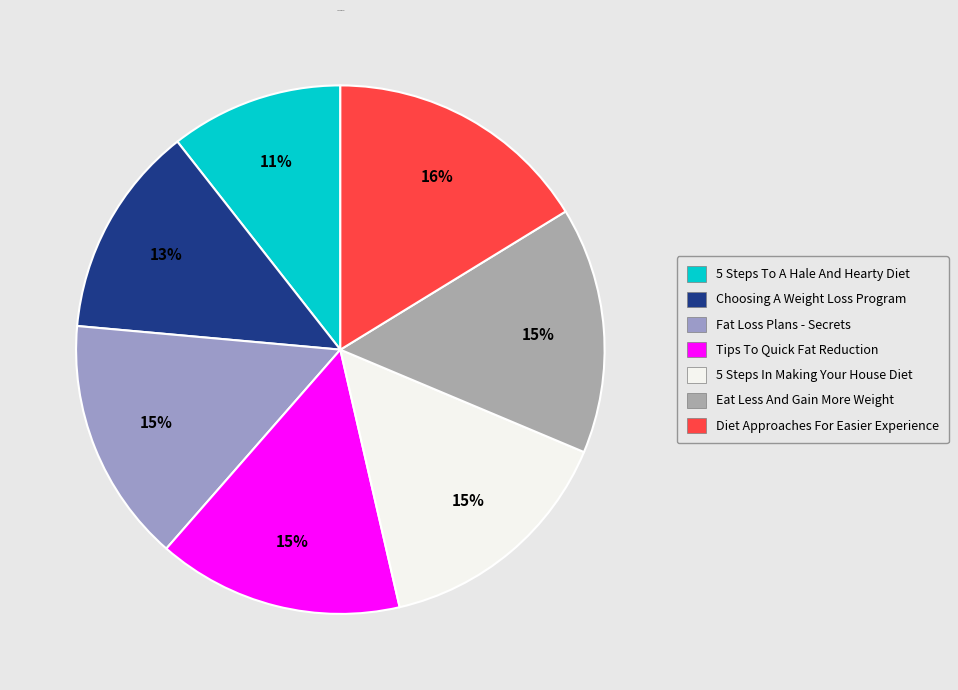

How many segments does this pie chart have?

7